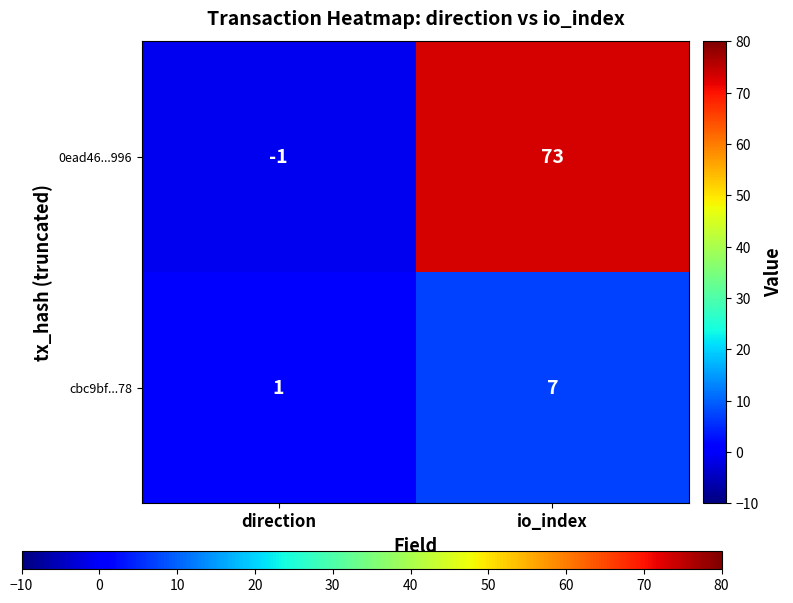

Which series has the largest range (max minus min)?

0ead46...996